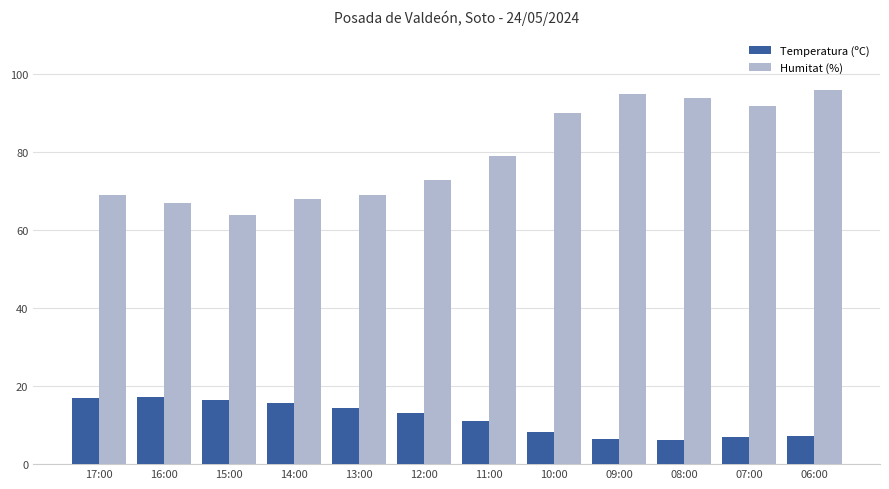

Does the chart contain stacked bars?

No